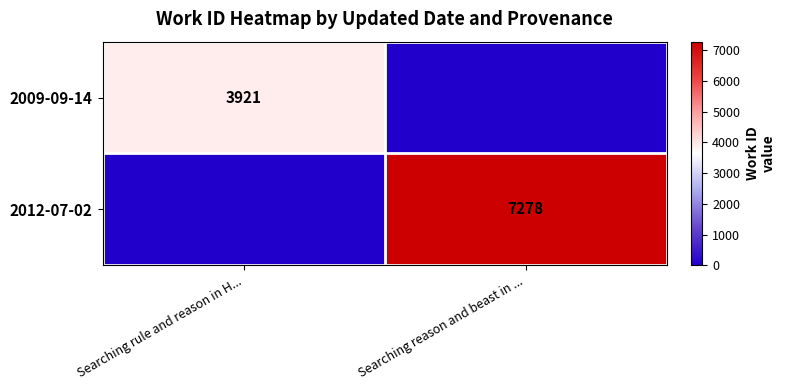

At how many categories does at least one series exceed 5826?

1